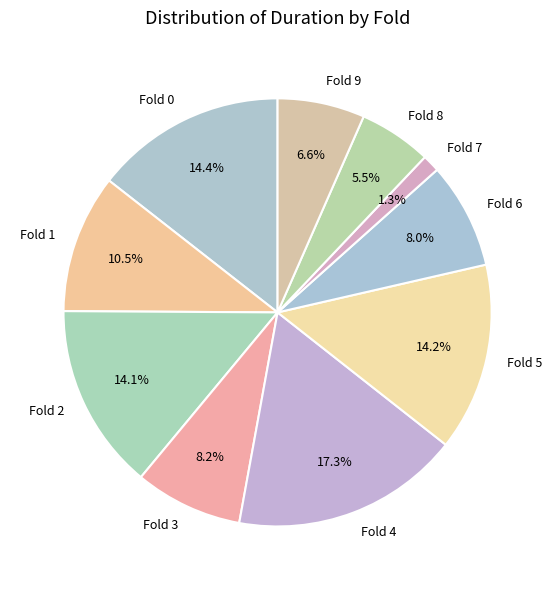

What is the ratio of the value at Fold 9 to the value at Fold 8?

1.2